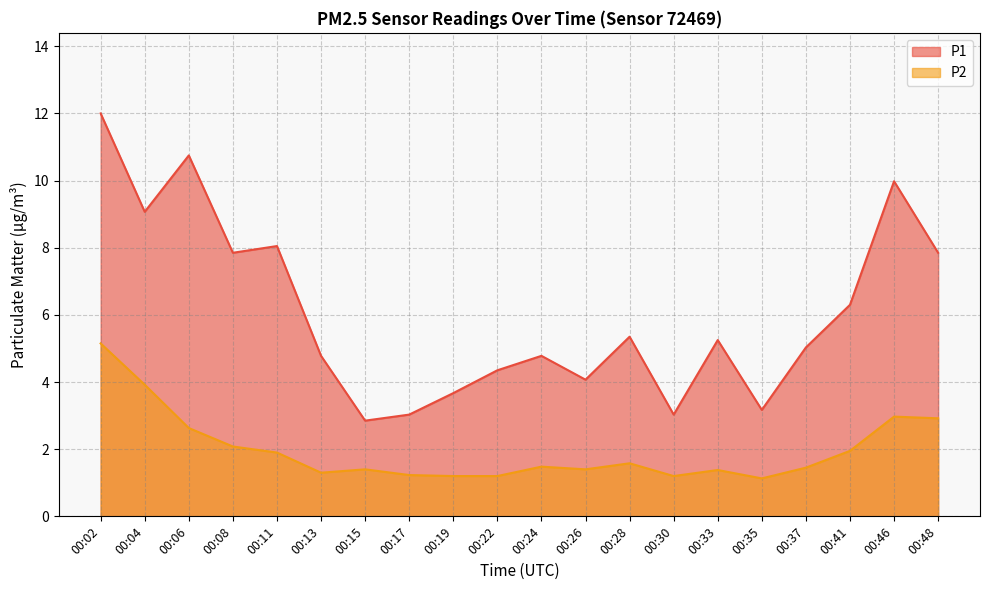

True or false: P1 and P2 intersect in this chart.

False